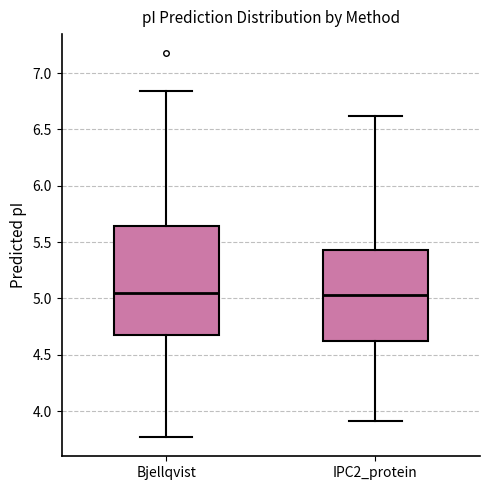

Reading left to right, transcribe this box plot: for each box, give where its median line is, the range the box spans, and where its two whiskers end, as read against the y-axis. The values are not printed on the chart, so give them approximately, as read against the axis.

Bjellqvist: median 5.05, box 4.70 to 5.65, whiskers 3.75 to 6.85
IPC2_protein: median 5.05, box 4.60 to 5.45, whiskers 3.90 to 6.60